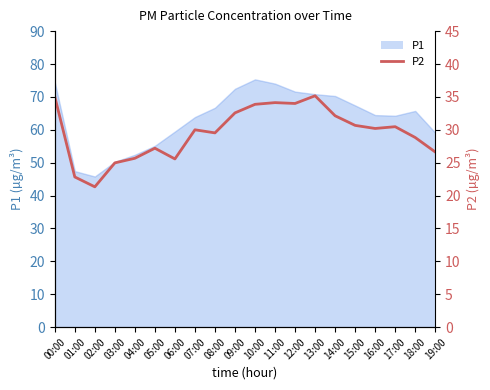

True or false: the data shows 48.2 at 13:00.

False